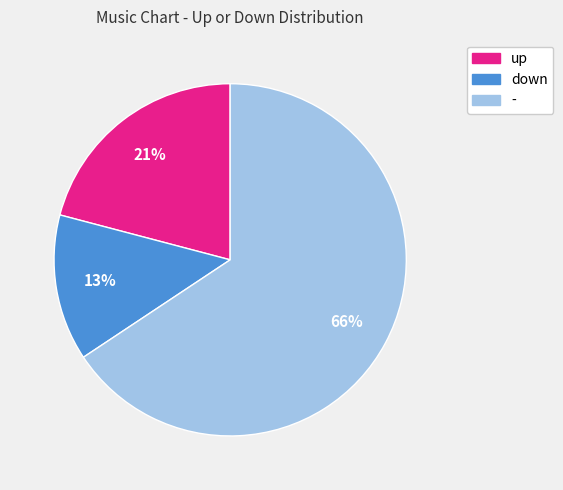

Approximately how many times larger is the value at - compared to up?

3.1